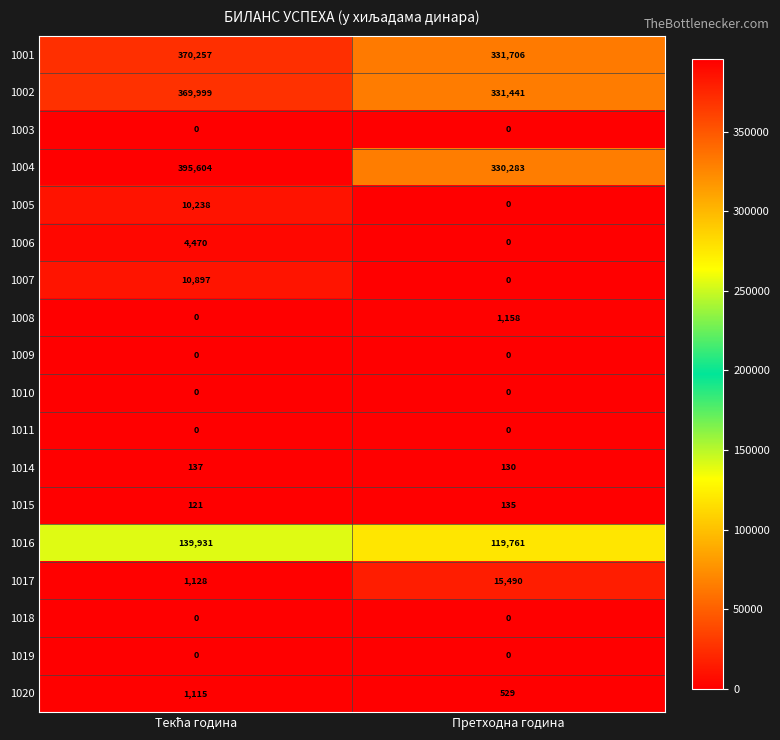

True or false: 1015 has a value of 51 at Претходна година.

False